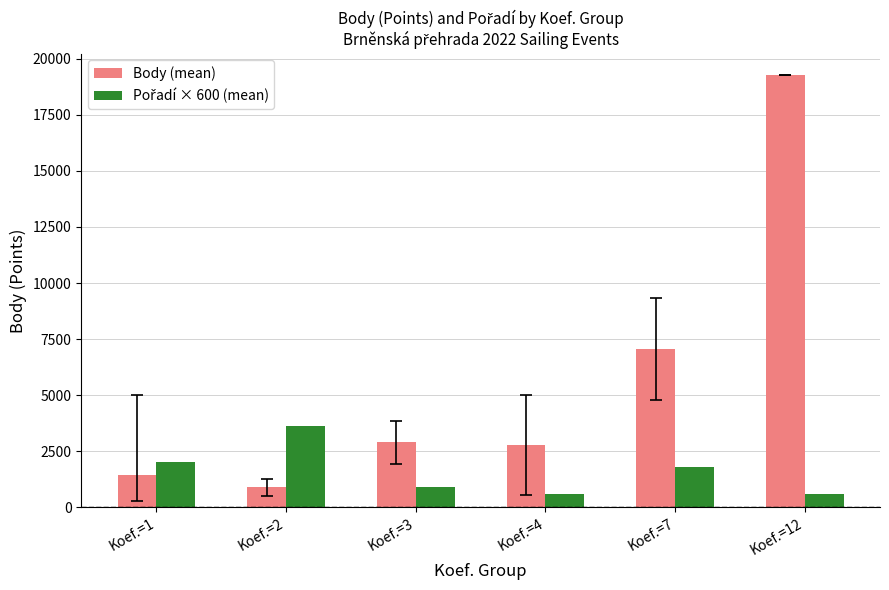

Which series has the largest total across all categories?

Body (mean)